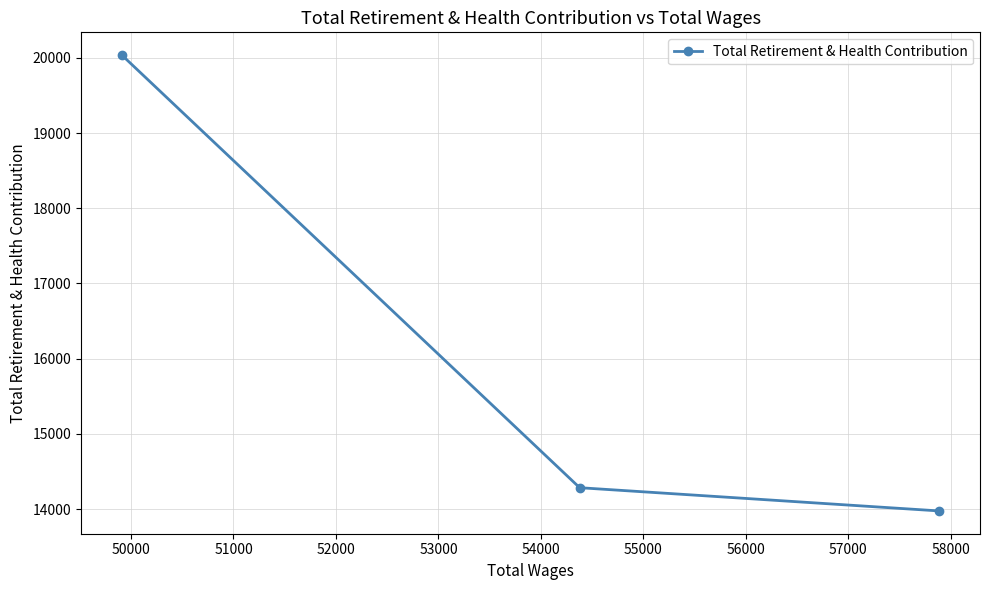

What is the difference between the second highest and minimum values?

309